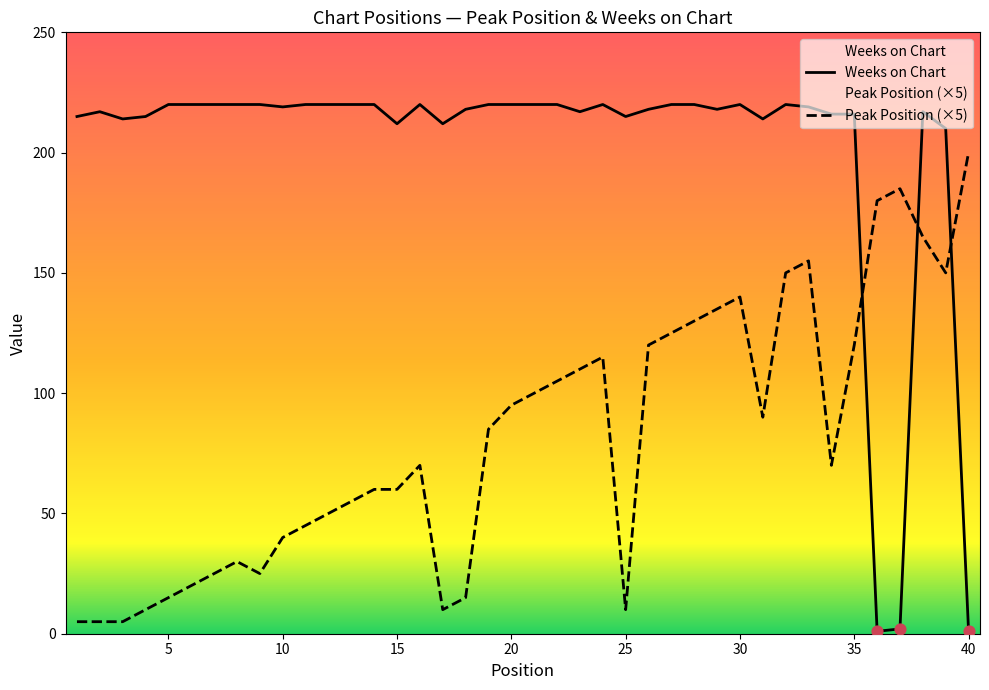

What is the total value across all series at 40?

201